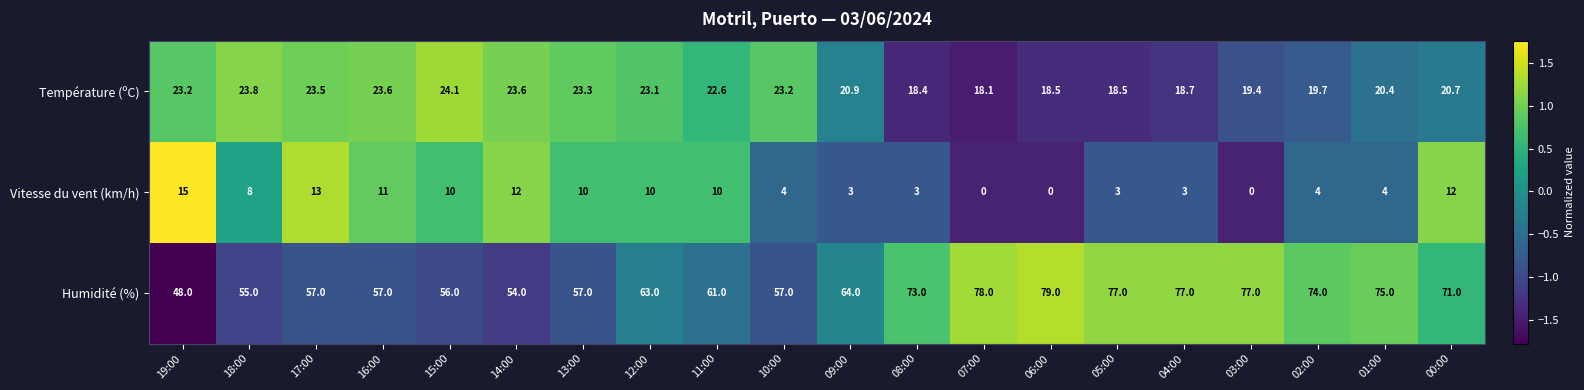

At which category is the sum across all series the highest?

00:00